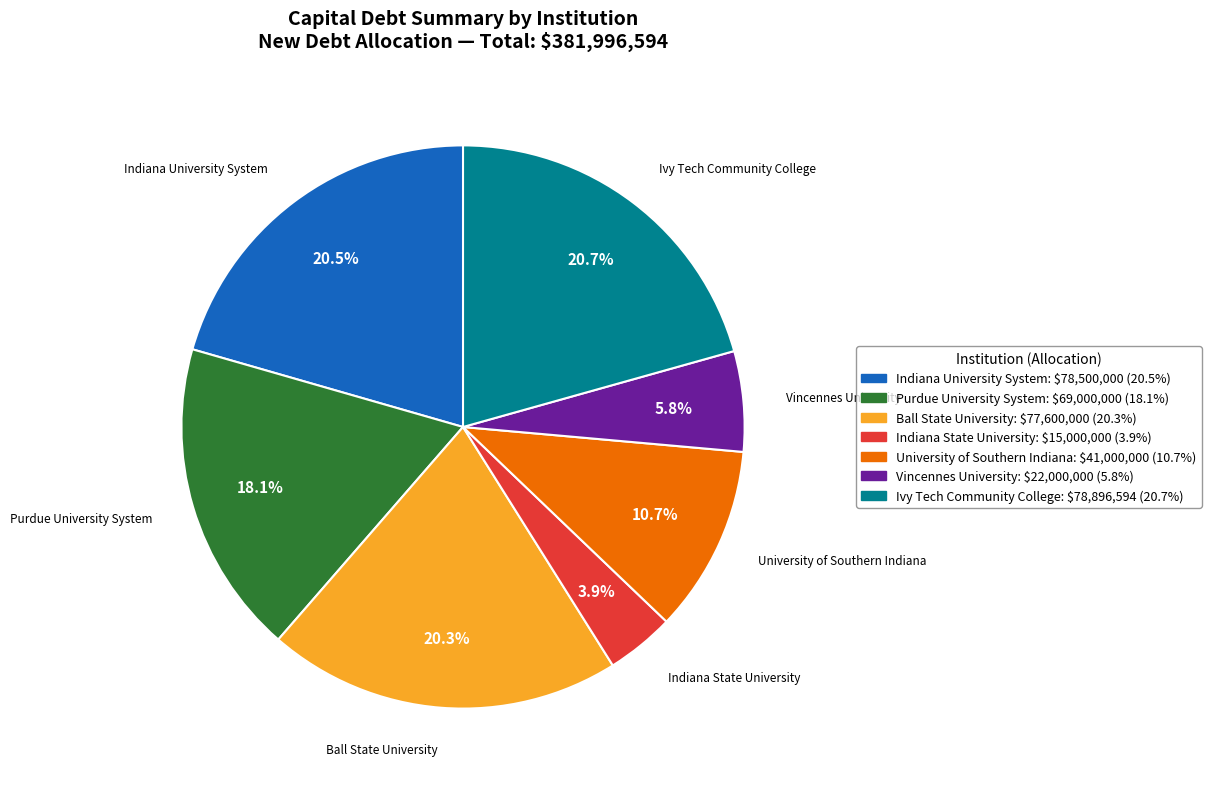

How many slices are in this pie chart?

7